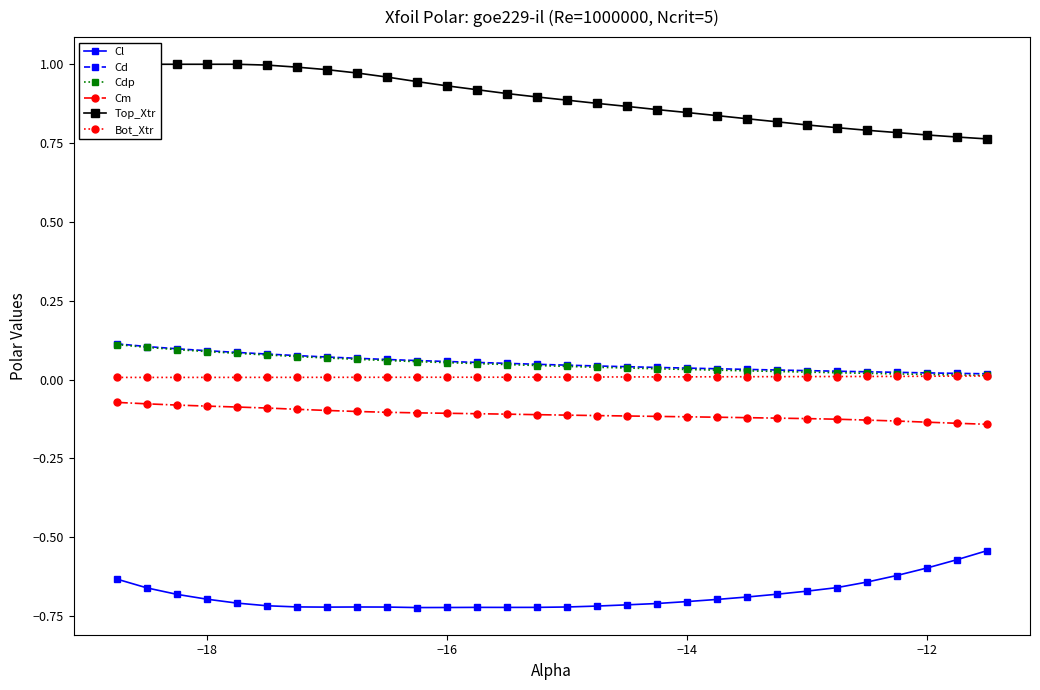

True or false: Bot_Xtr and Cl intersect in this chart.

False